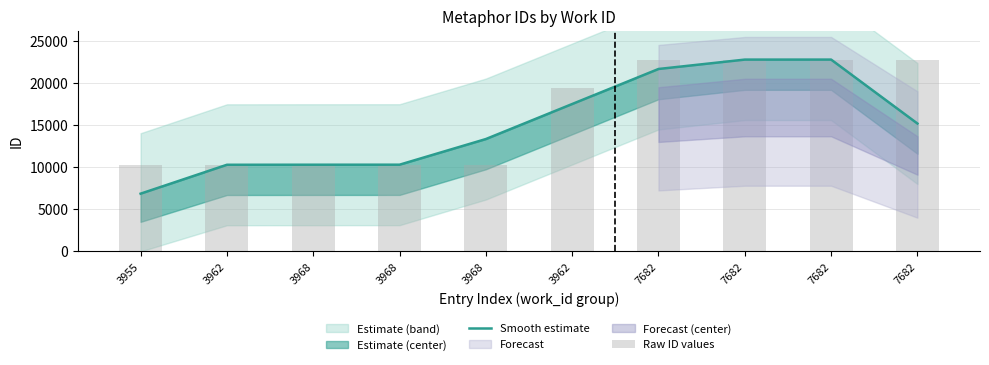

How many data points in Smooth estimate are less than 15195?

5